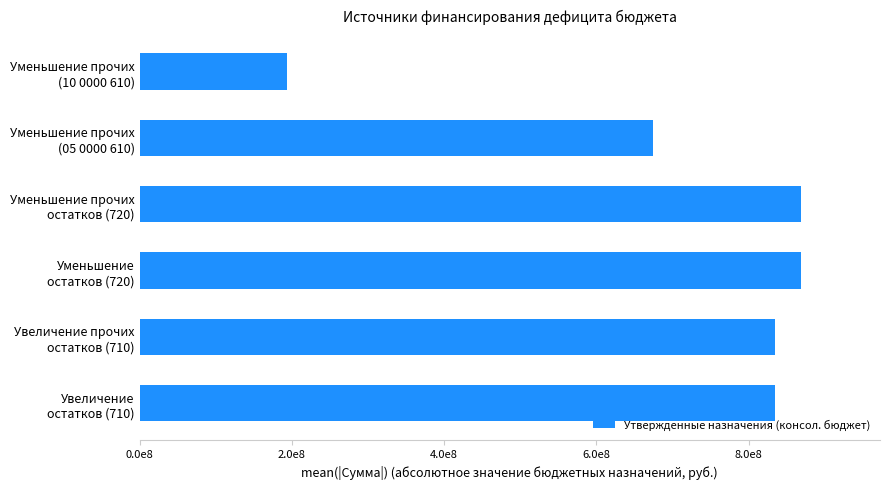

Count the number of data series in this chart.

1